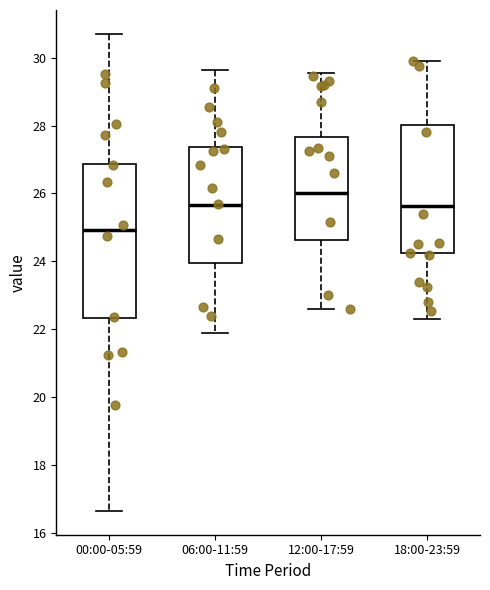

Comparing the boxes themselves (not the whiskers), which one is the tallest?

00:00-05:59